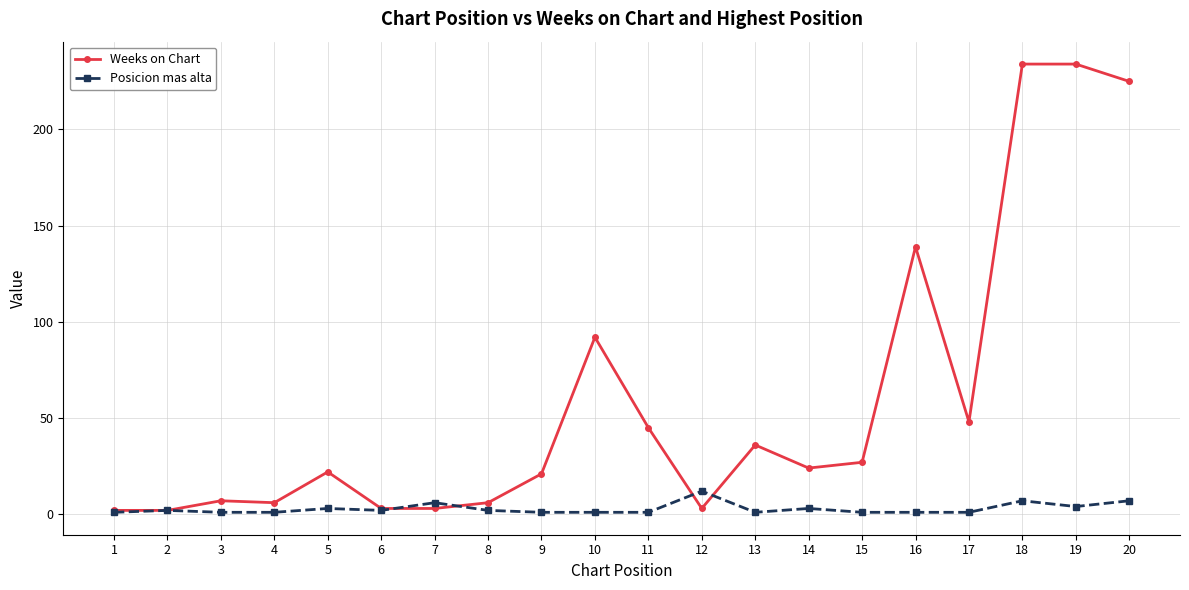

True or false: Weeks on Chart and Posicion mas alta intersect in this chart.

True